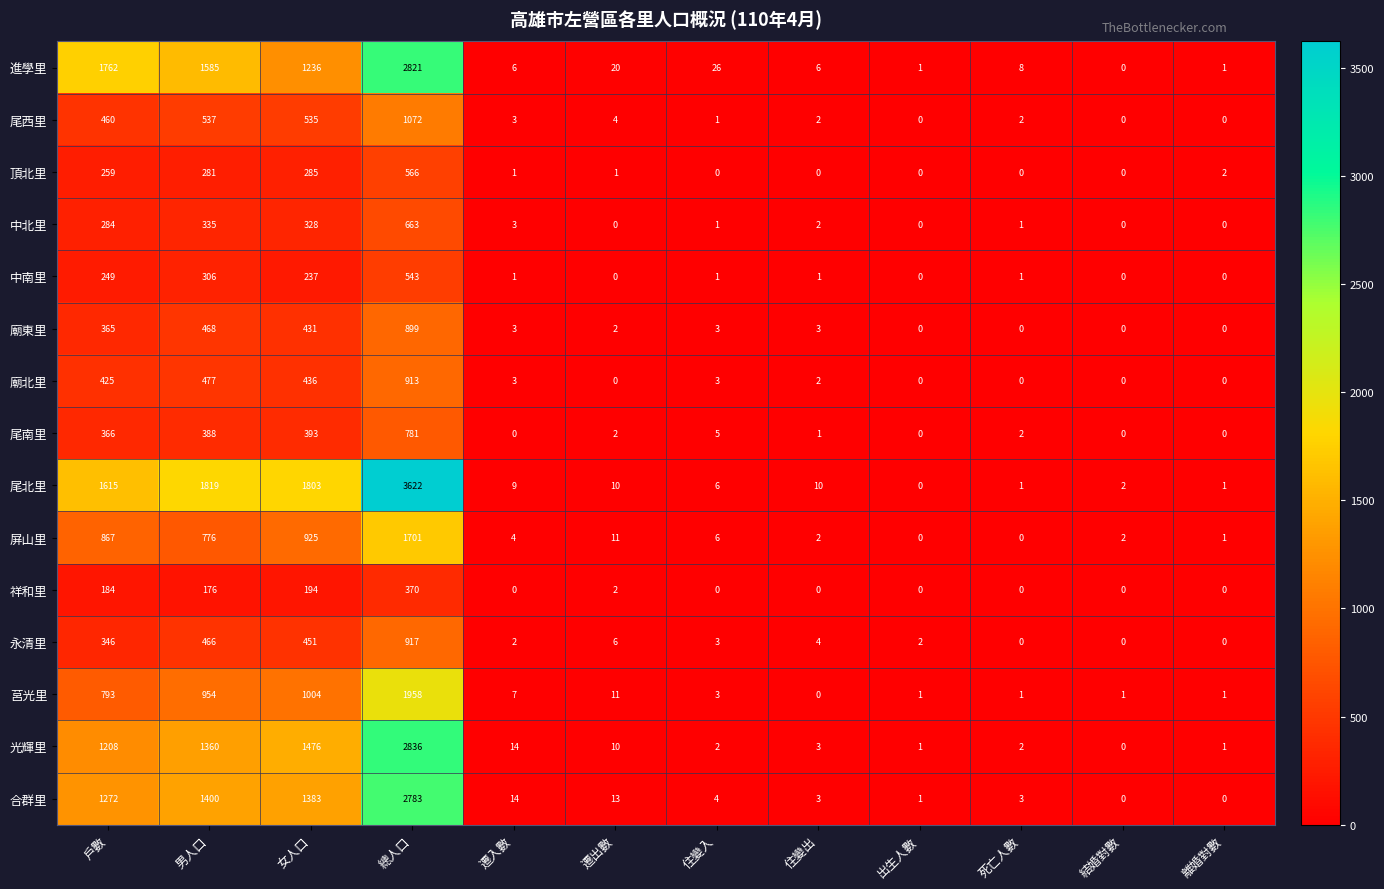

Is it true that 合群里 equals 13 at 遷出數?

True